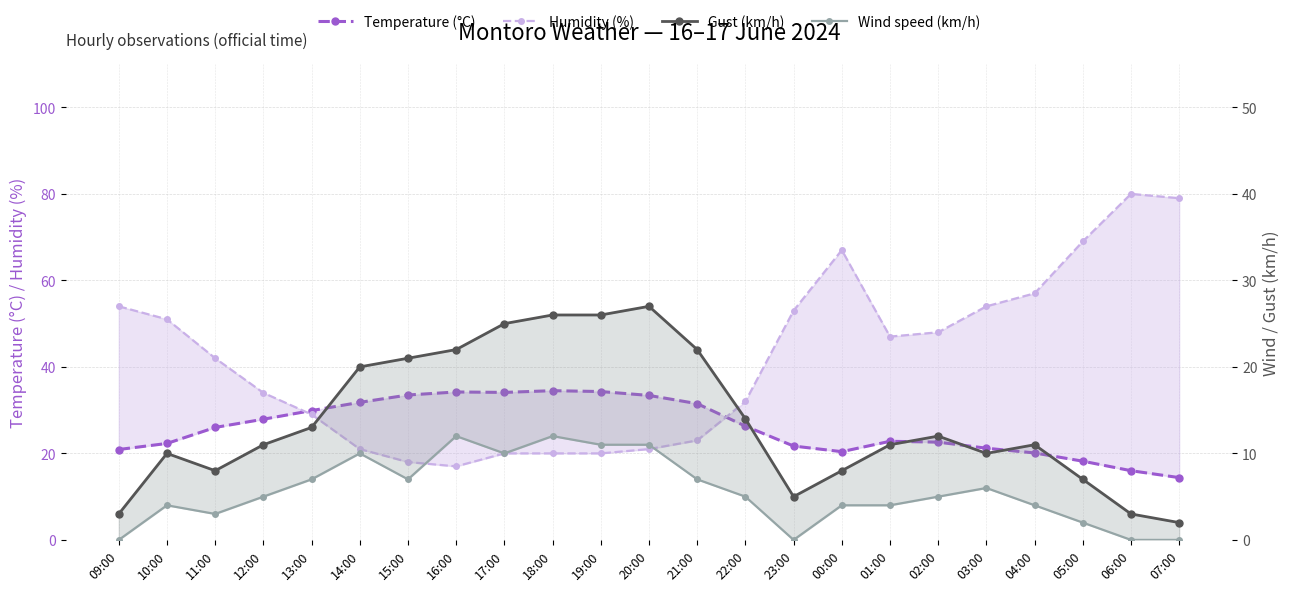

At which label does Gust (km/h) reach its peak?

20:00